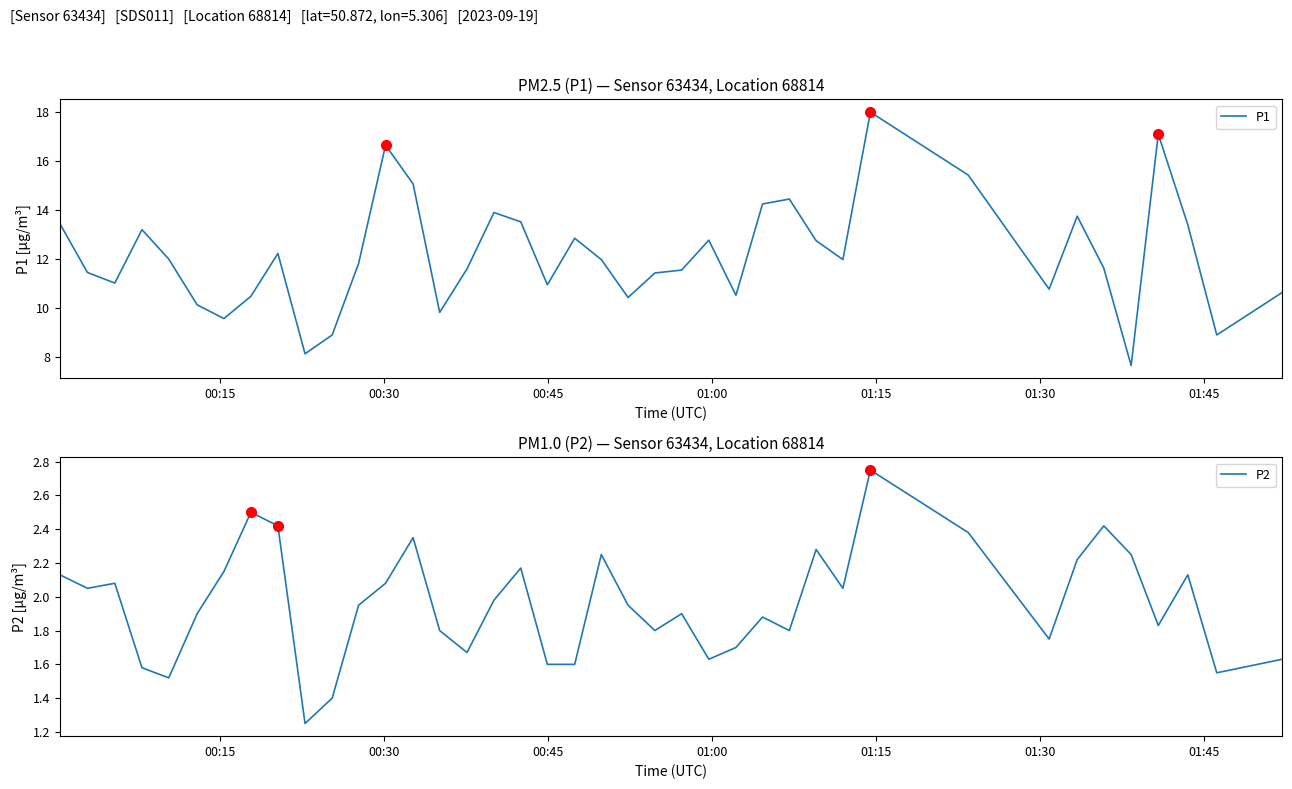

Is the value of P2 at 01:30 greater than the value of P1 at 32?

No